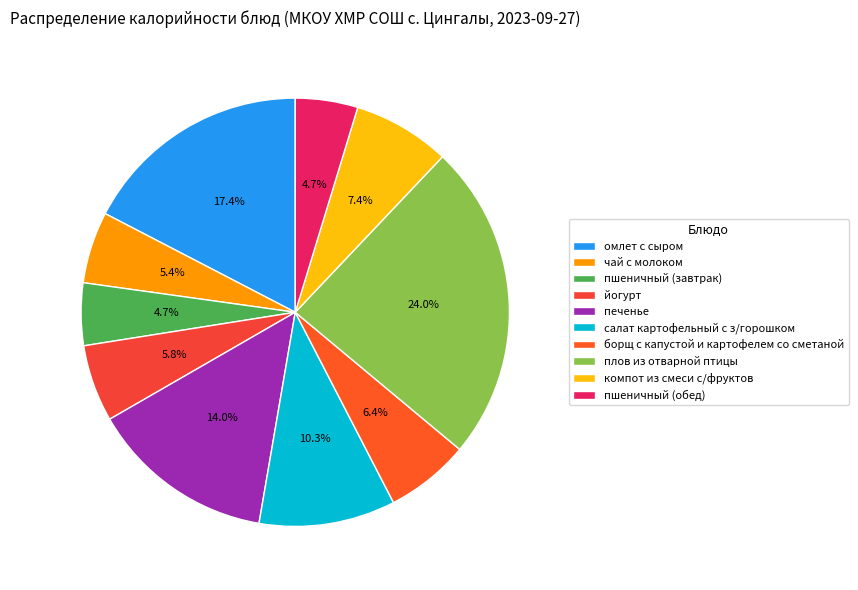

Approximately how many times larger is the value at омлет с сыром compared to пшеничный (обед)?

3.7